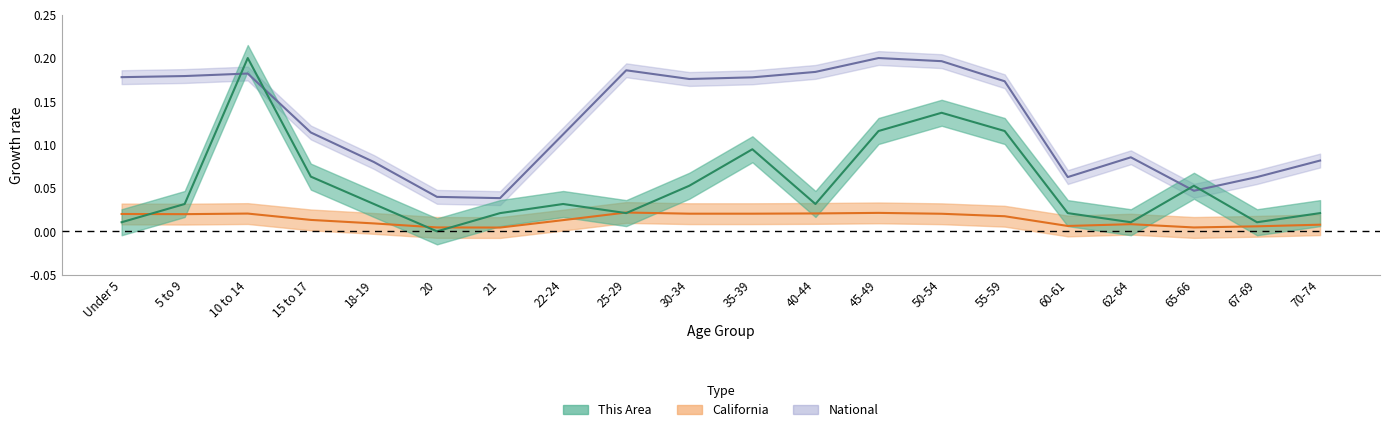

What is the sum of all This Area values?

1.1